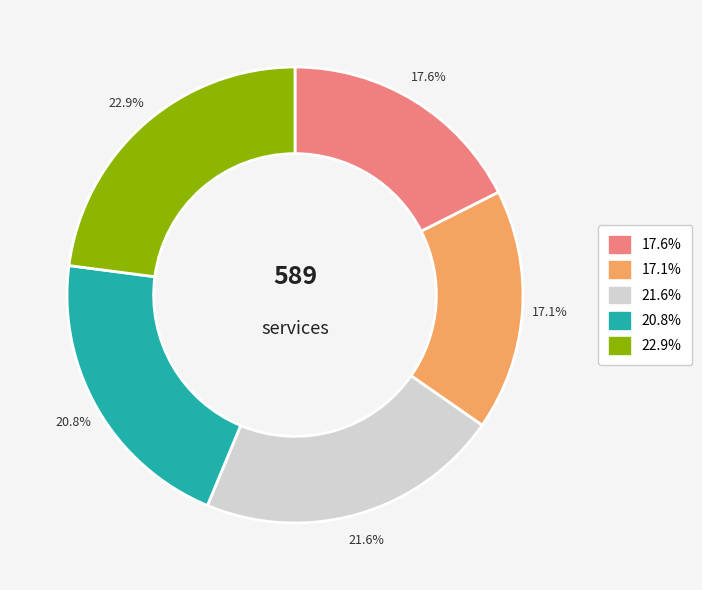

How many slices are in this pie chart?

5